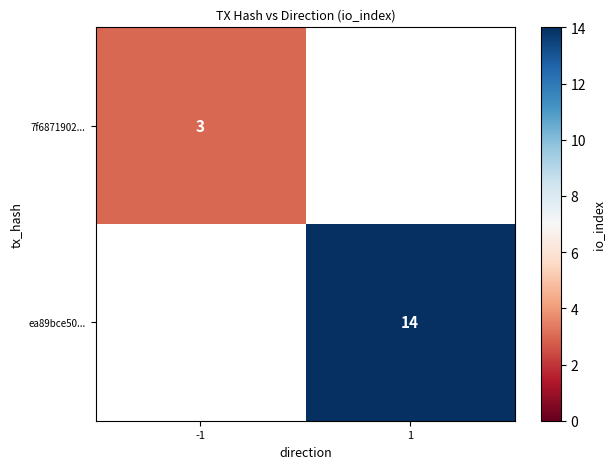

How many series are shown in this chart?

2